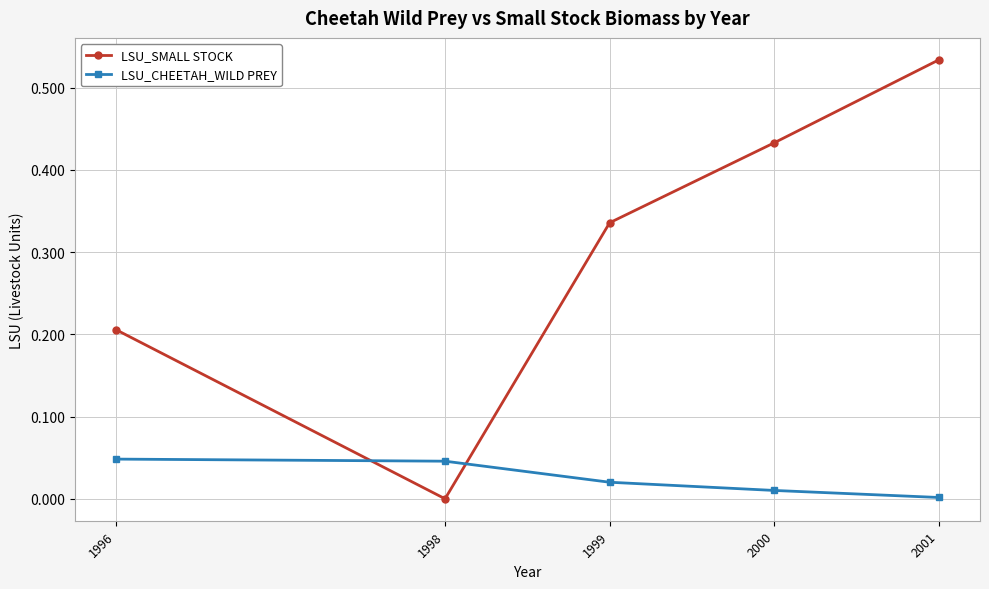

Which series changed the most between 1998 and 2001?

LSU_SMALL STOCK